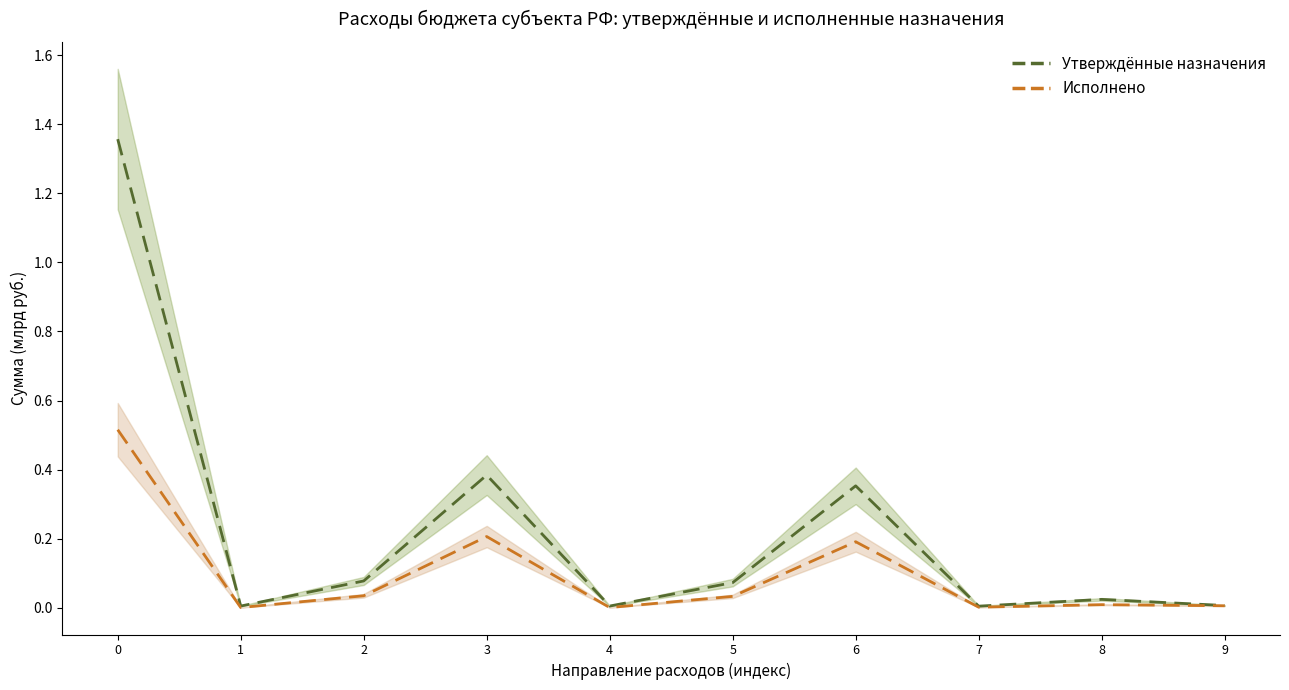

The value of Утверждённые назначения at 1 is 0.0. True or false?

False